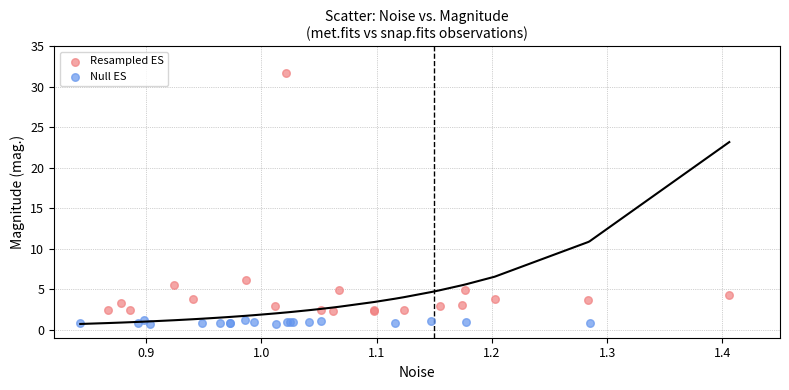

What are all the series names shown in the legend?

Resampled ES, Null ES